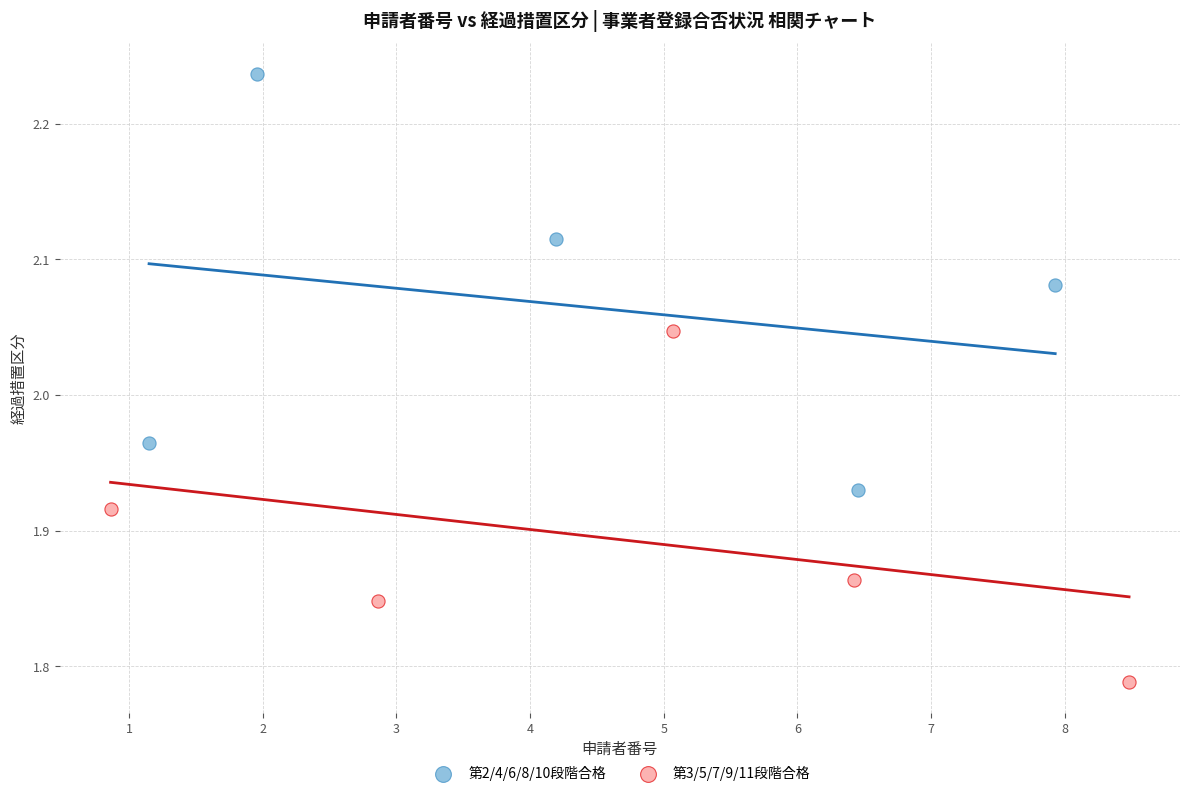

Which series has the largest Y range (max minus min)?

第2/4/6/8/10段階合格